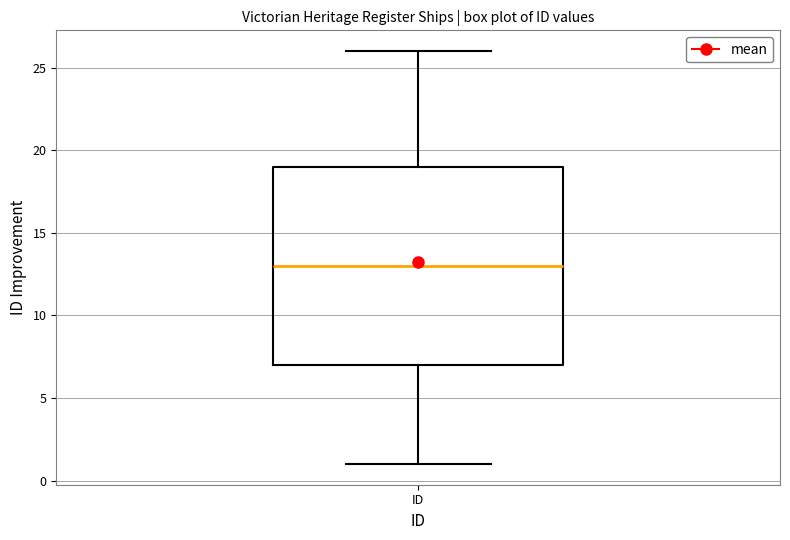

Transcribe this box plot: give where the median line is, the range the box spans, and where the two whiskers end, as read against the y-axis. The values are not printed on the chart, so give them approximately, as read against the axis.

median 13, box 7 to 19, whiskers 1 to 26